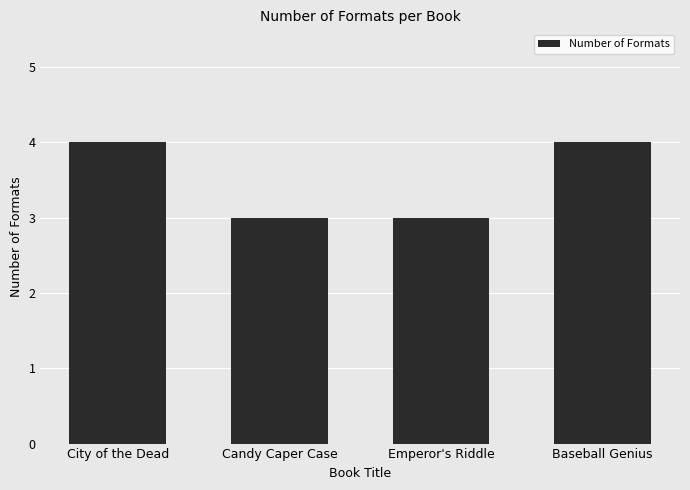

How many values are between 3 and 4?

4